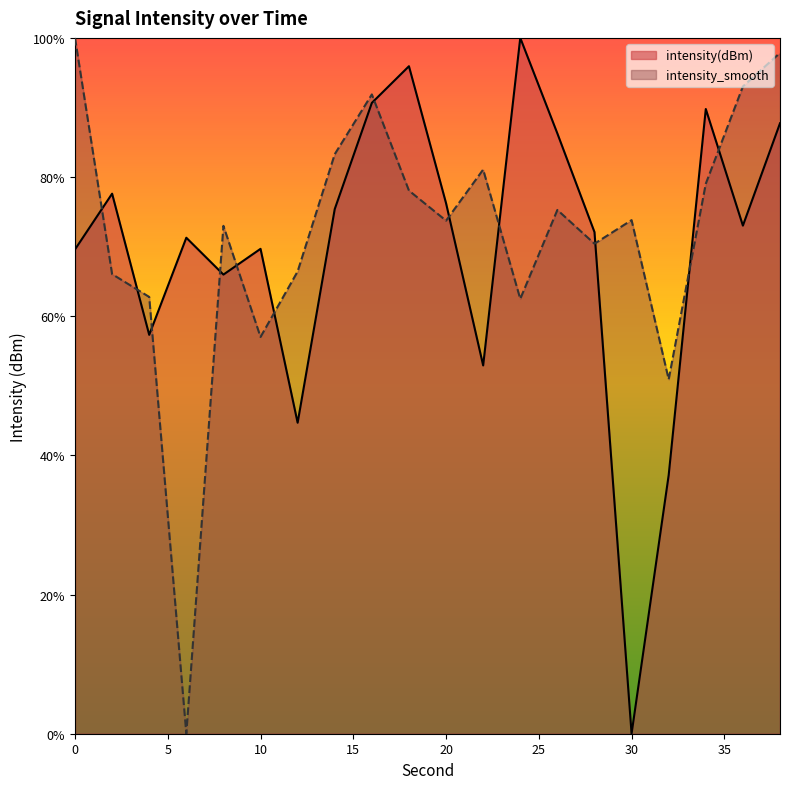

What is the difference between the highest and lowest values at 32?

13.8